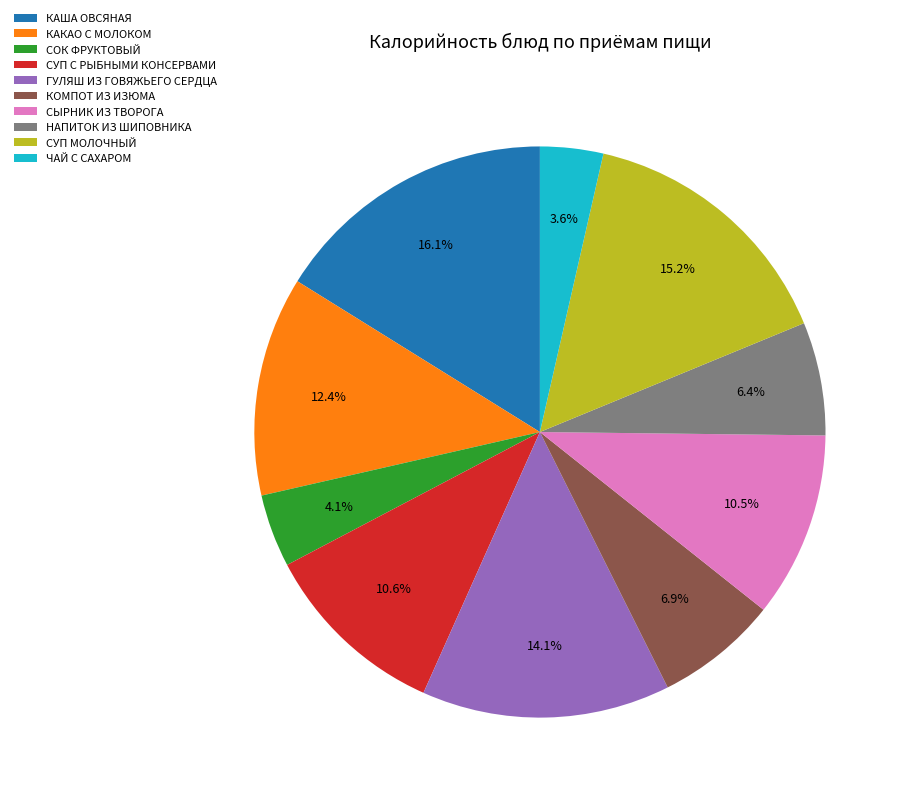

To the nearest percent, what percentage of the pie is НАПИТОК ИЗ ШИПОВНИКА?

6%